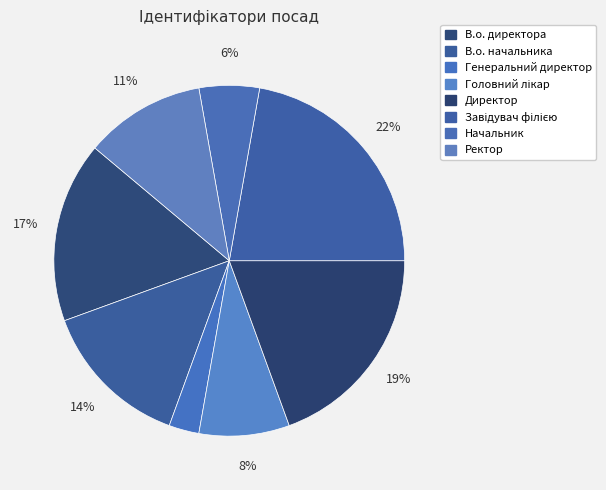

What is the change in value from В.о. начальника to Начальник?

-3